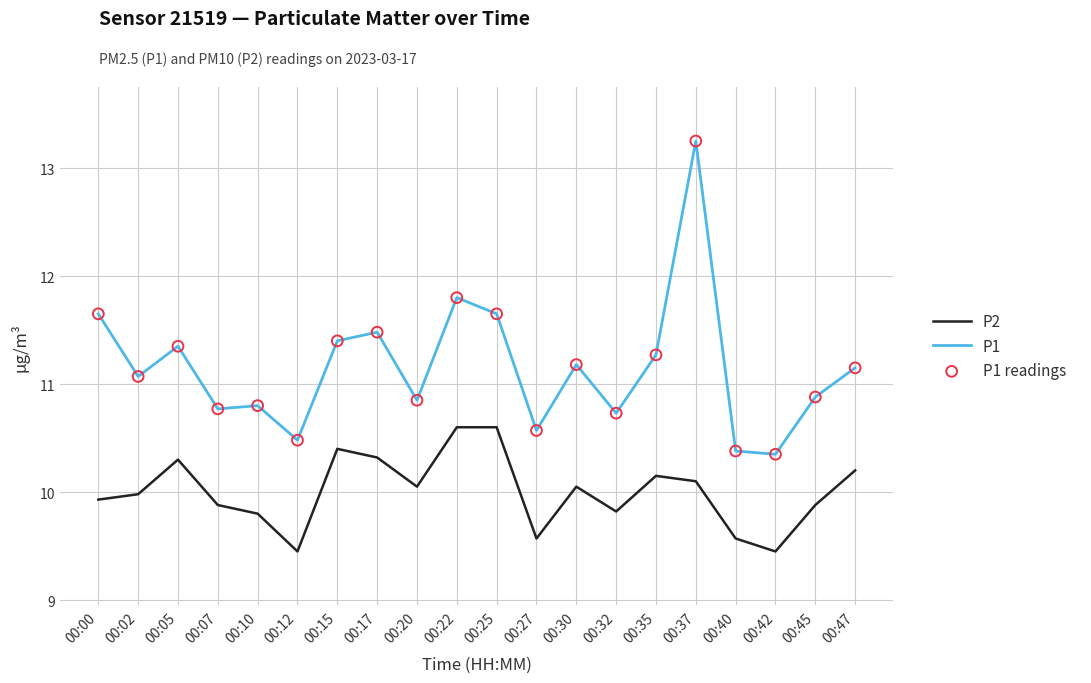

What is the spread (max minus min) of values at 00:00?

1.7